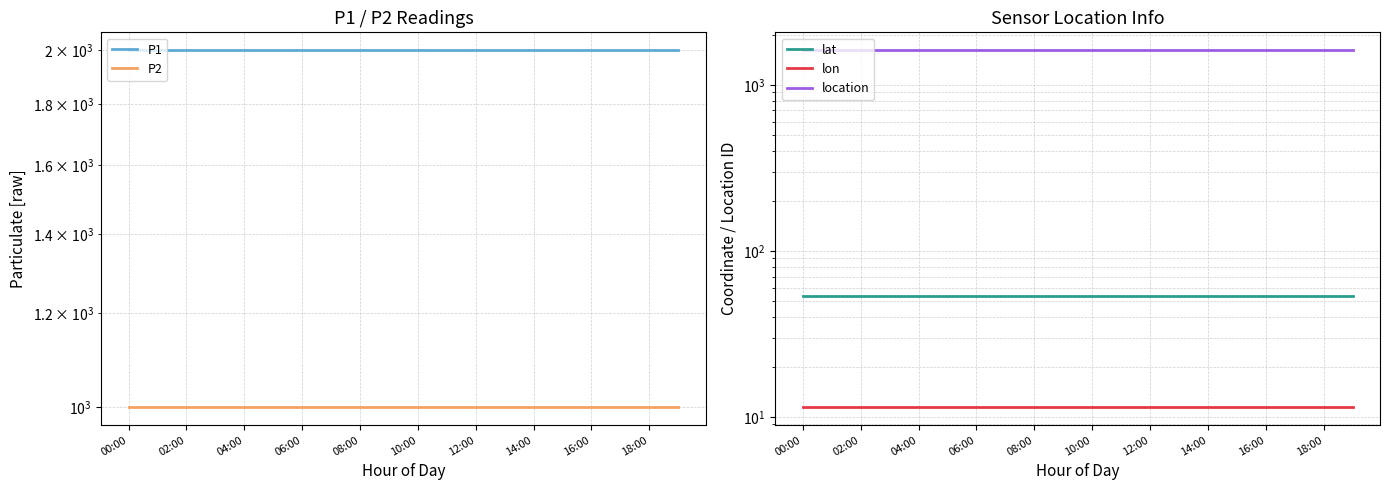

Is it true that P1 equals 832.8 at 02:00?

False